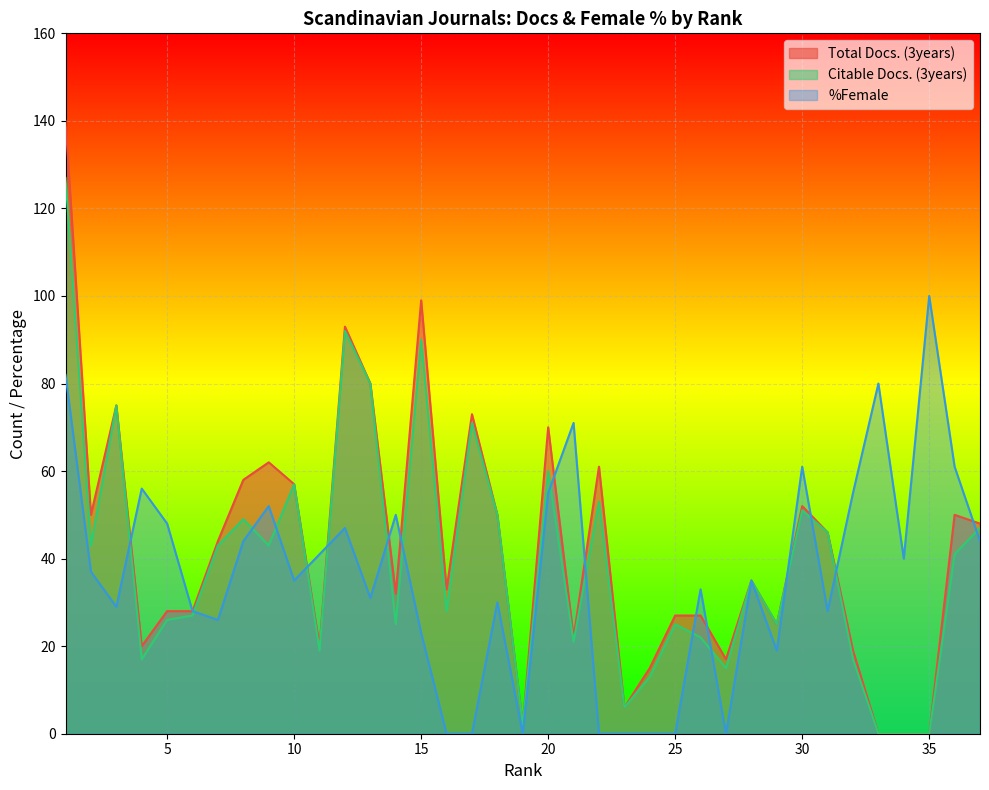

Count the number of categories in the chart.

37